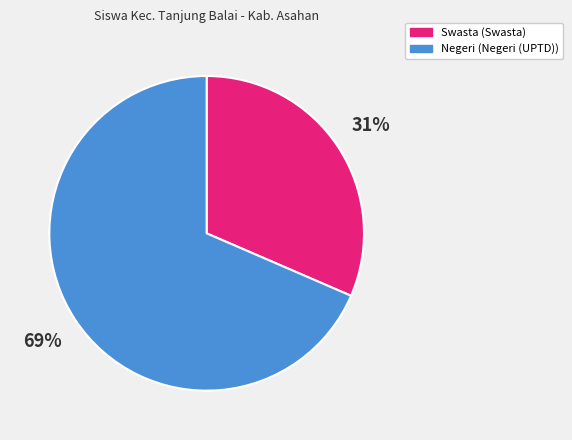

Is there any slice that represents more than half of the pie?

Yes